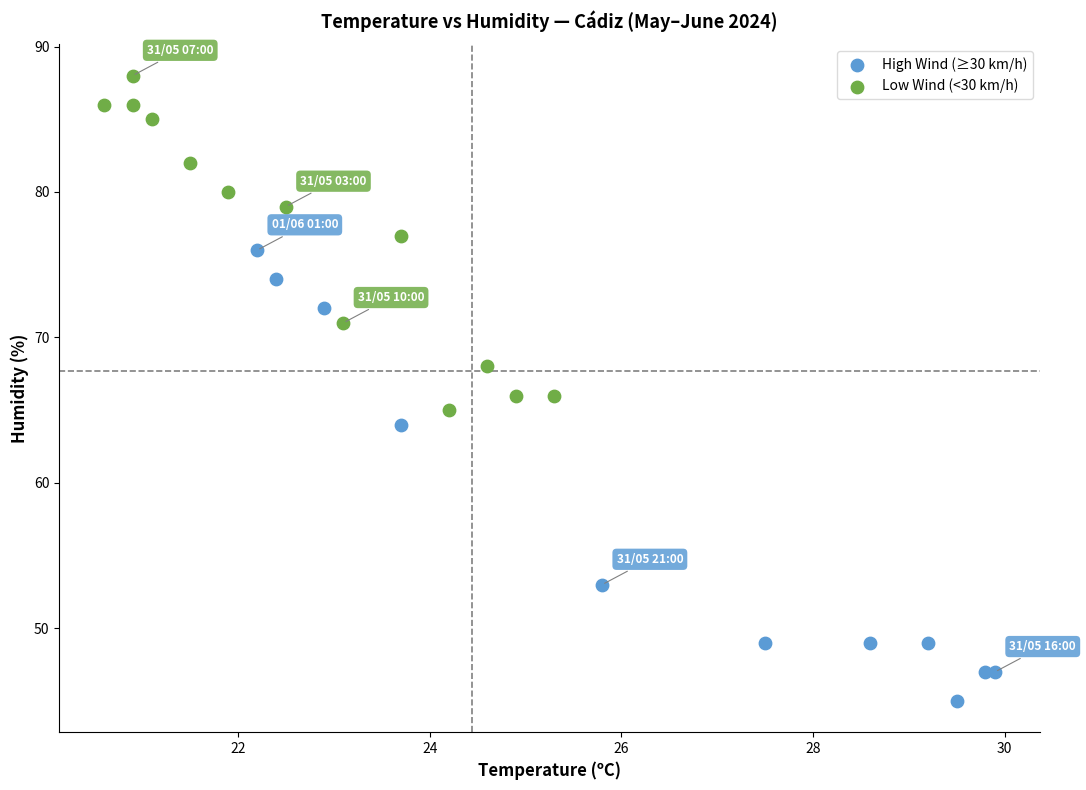

What are all the series names shown in the legend?

High Wind (≥30 km/h), Low Wind (<30 km/h)